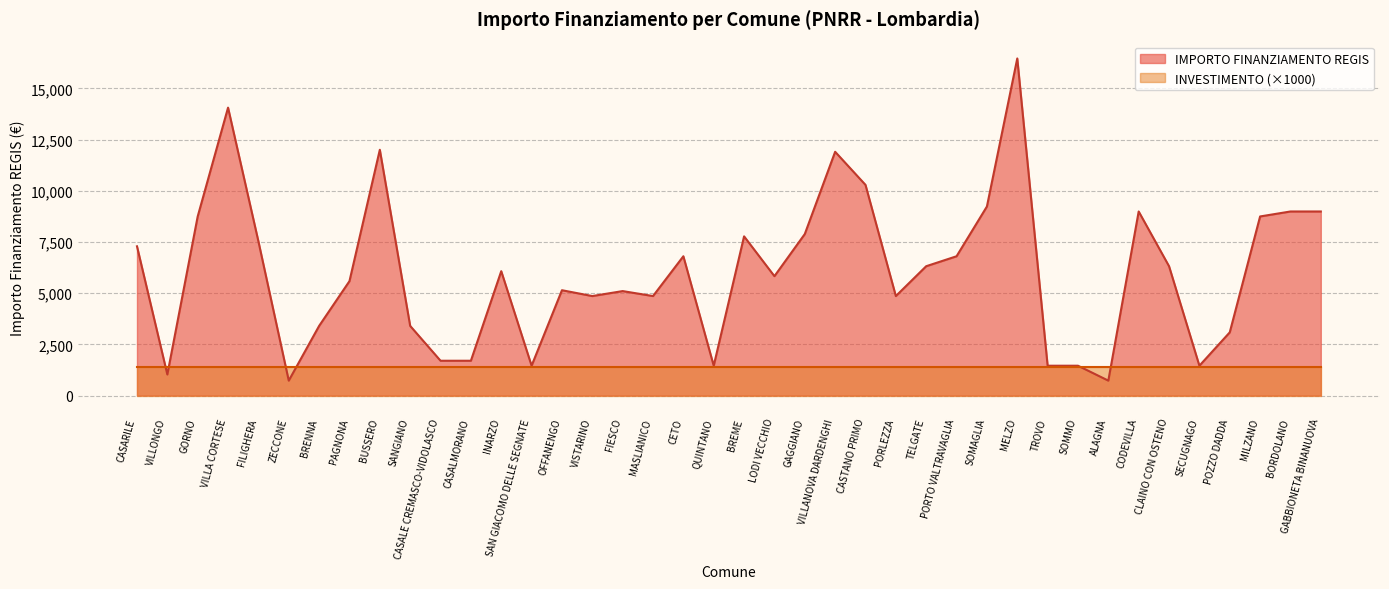

Where is the first local minimum?

VILLONGO